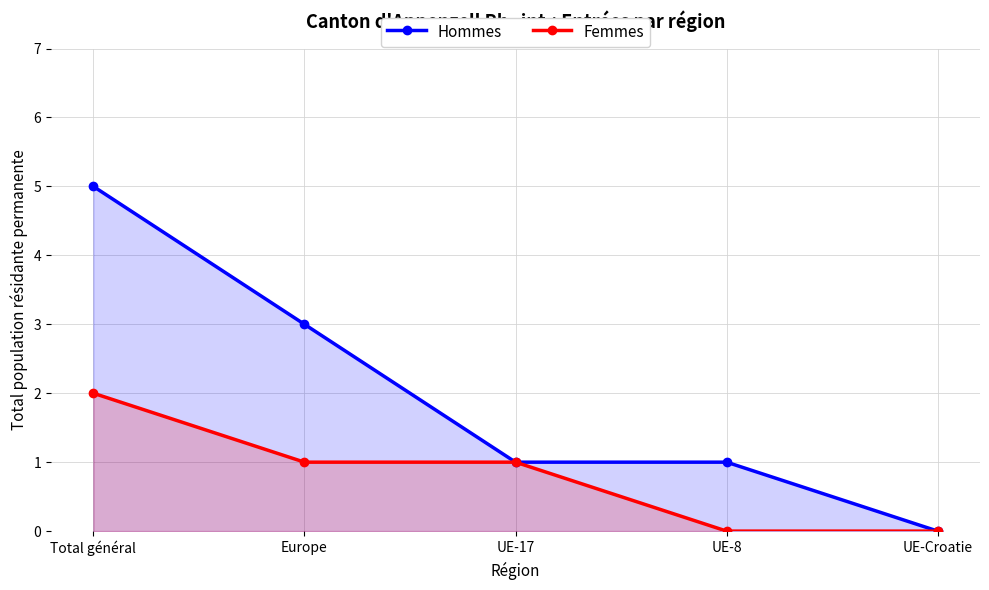

At which label does Femmes first exceed 1?

Total général